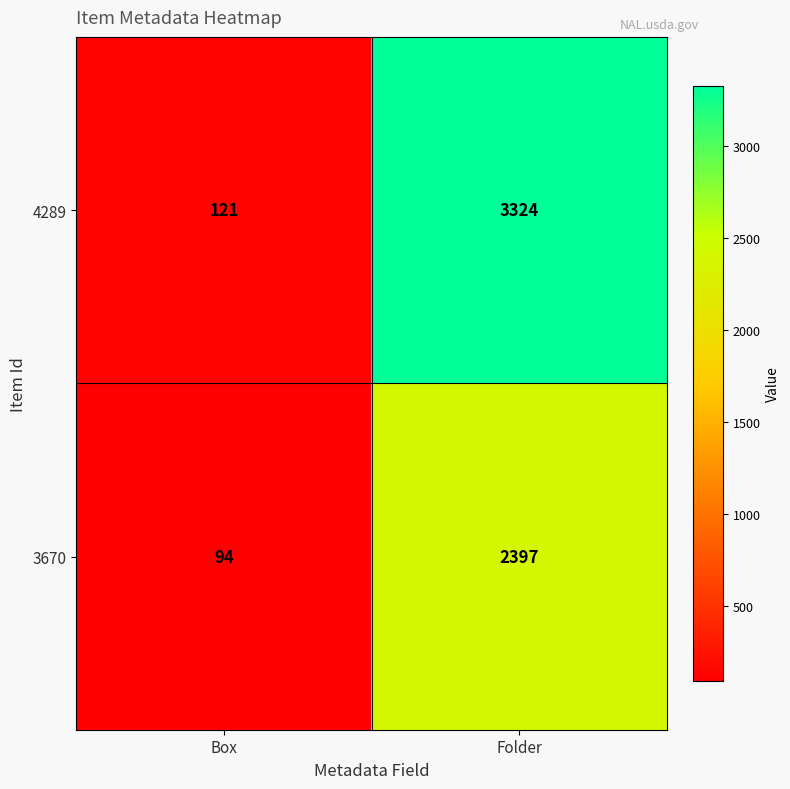

True or false: 3670 has a value of 2397 at Folder.

True